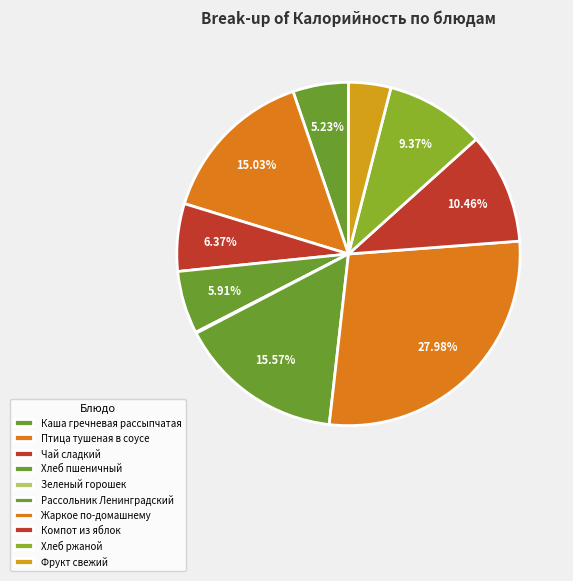

Between Рассольник Ленинградский and Чай сладкий, which is larger?

Рассольник Ленинградский